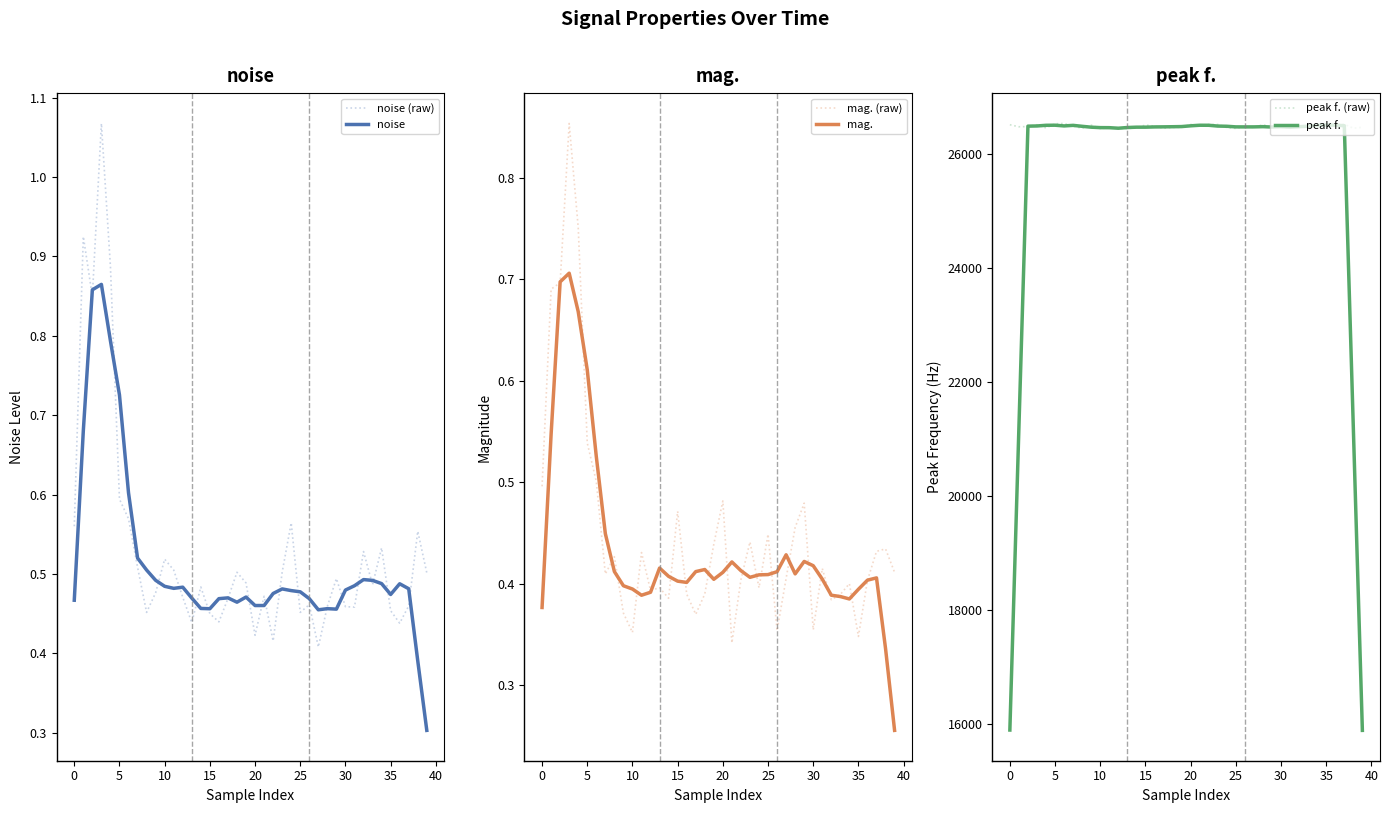

How many interior local valleys does the mag. series have?

6